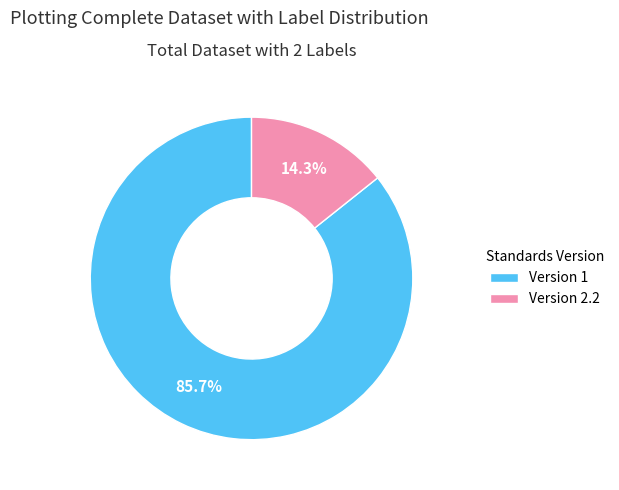

Count the number of slices in the pie.

2